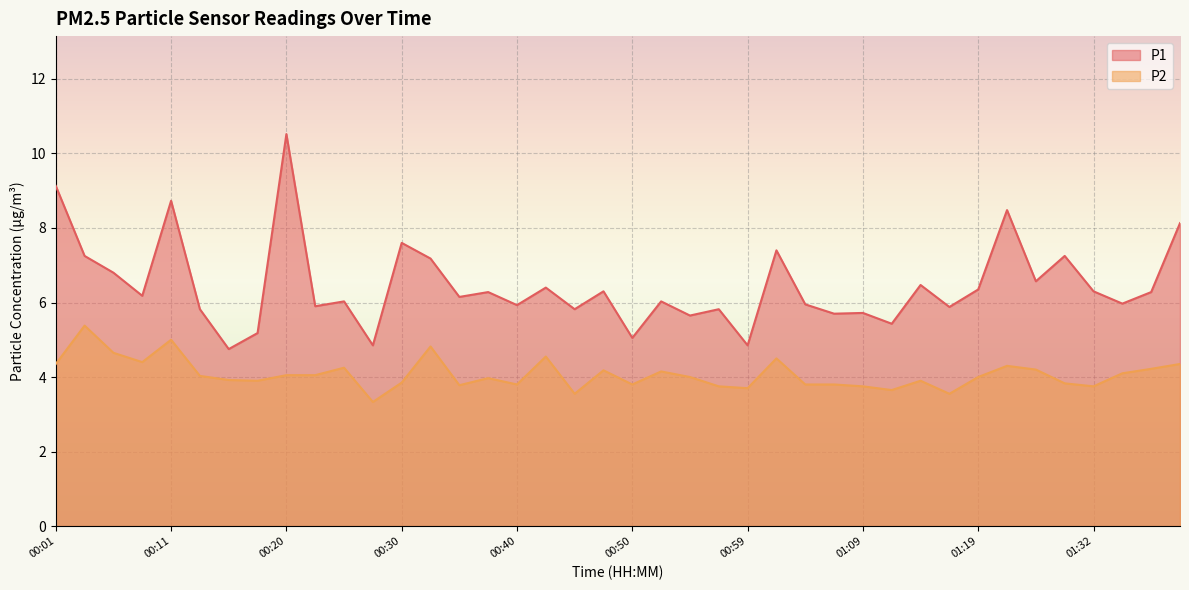

How many data points in P2 are less than 4?

19